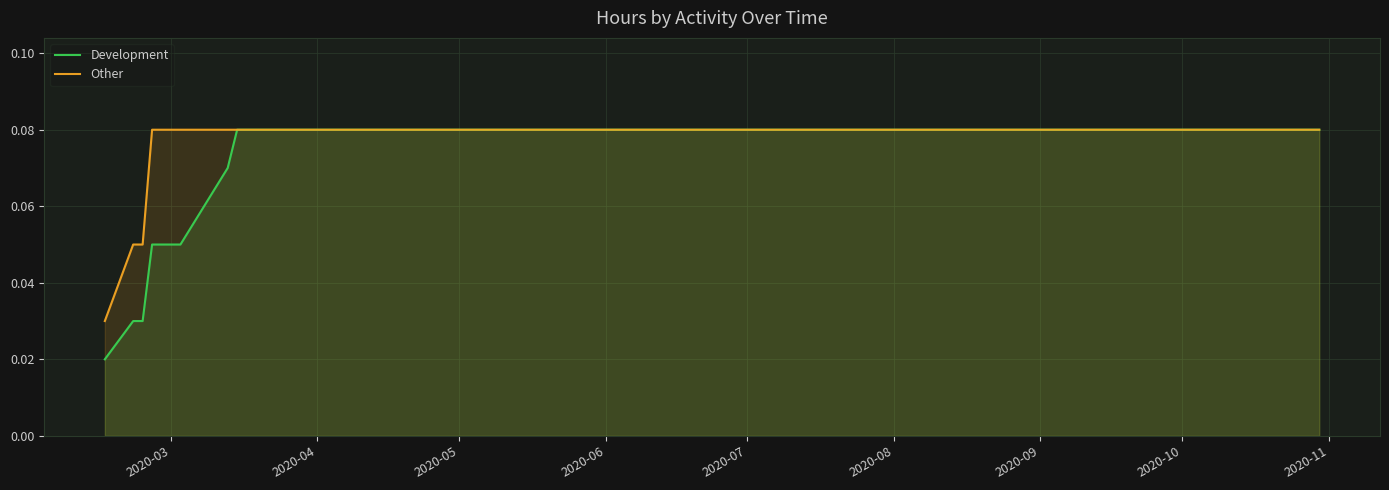

List the series in order of their overall mean, lowest first.

Development, Other